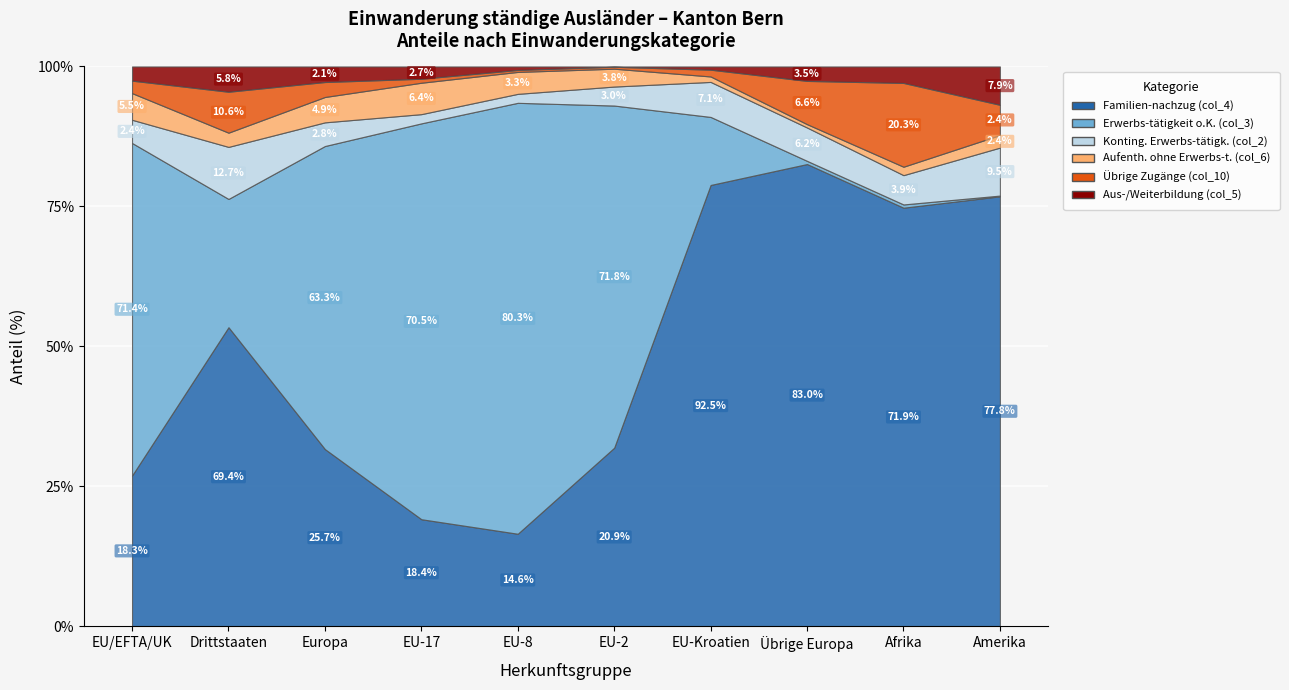

What are all the series names shown in the legend?

Familien-nachzug (col_4), Erwerbs-tätigkeit o.K. (col_3), Konting. Erwerbs-tätigk. (col_2), Aufenth. ohne Erwerbs-t. (col_6), Übrige Zugänge (col_10), Aus-/Weiterbildung (col_5)